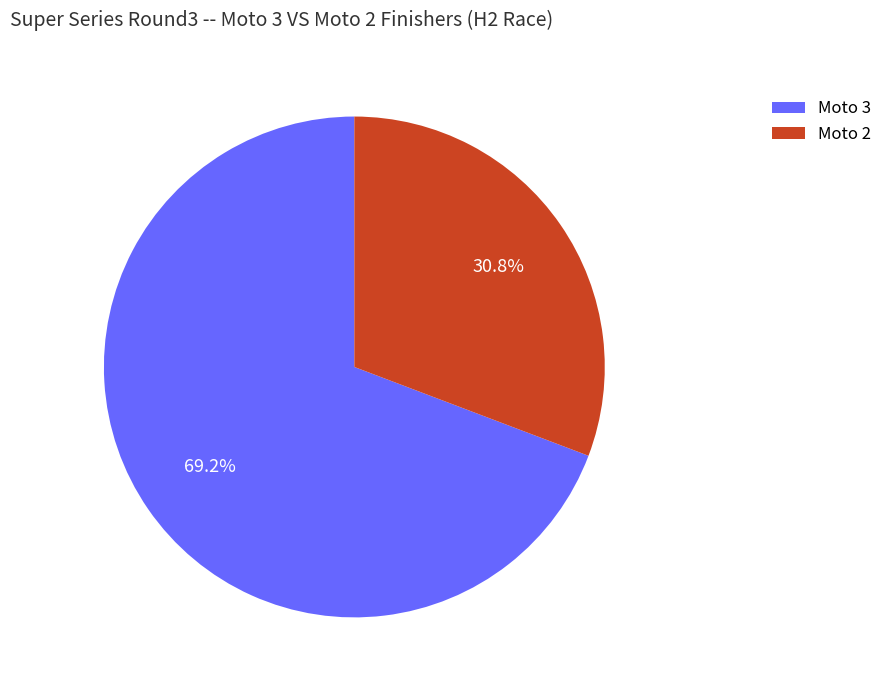

Does Moto 2 represent more than half of the total?

No